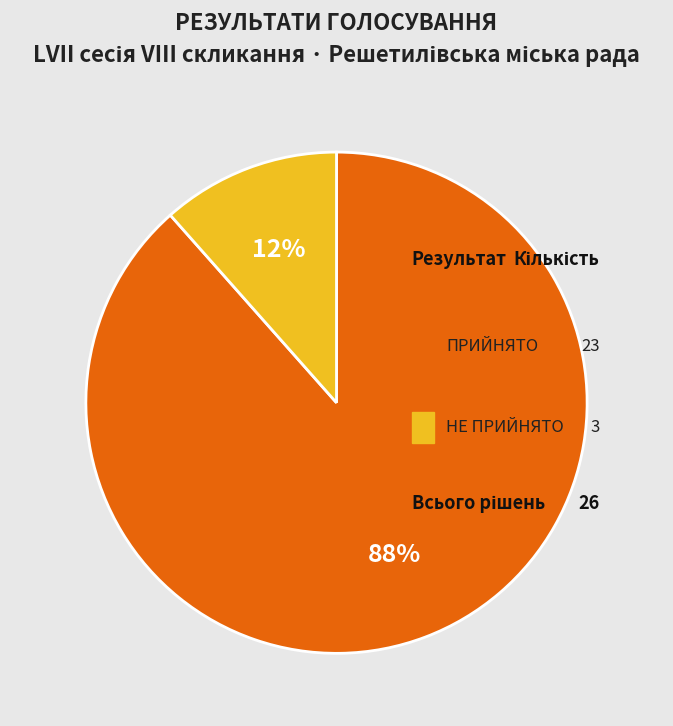

What percentage do НЕ ПРИЙНЯТО and ПРИЙНЯТО together represent?

100.0%